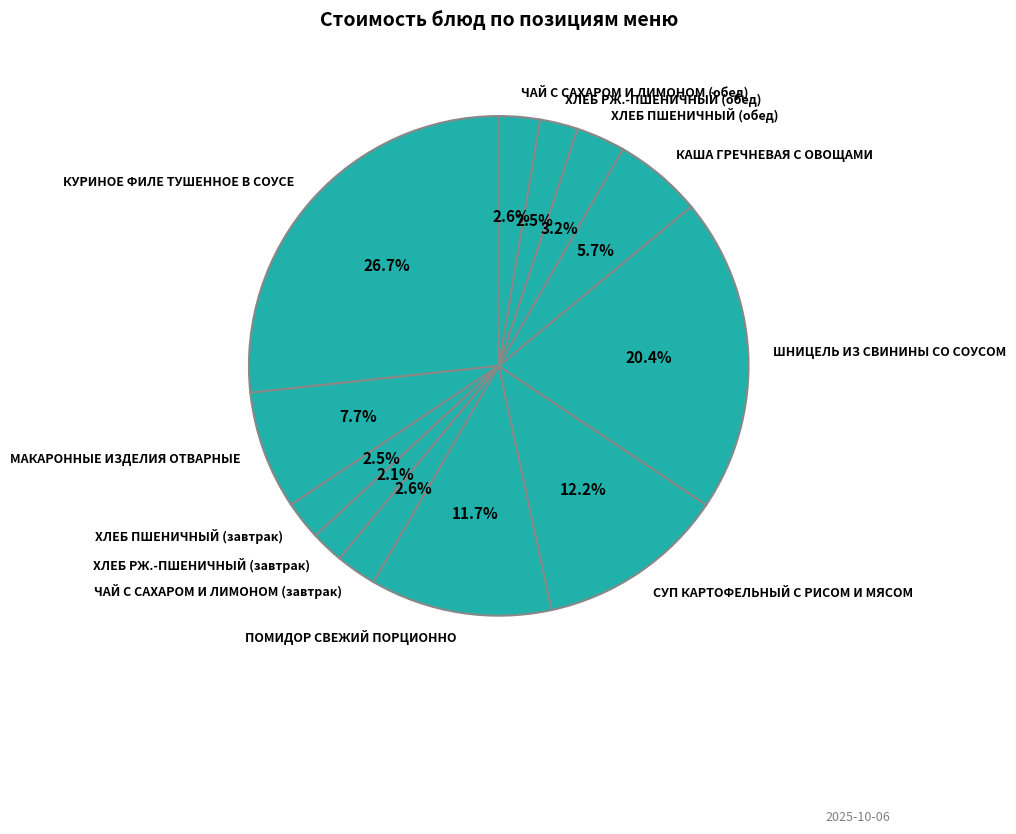

To the nearest percent, what is the difference between the largest and smallest slice percentages?

25%